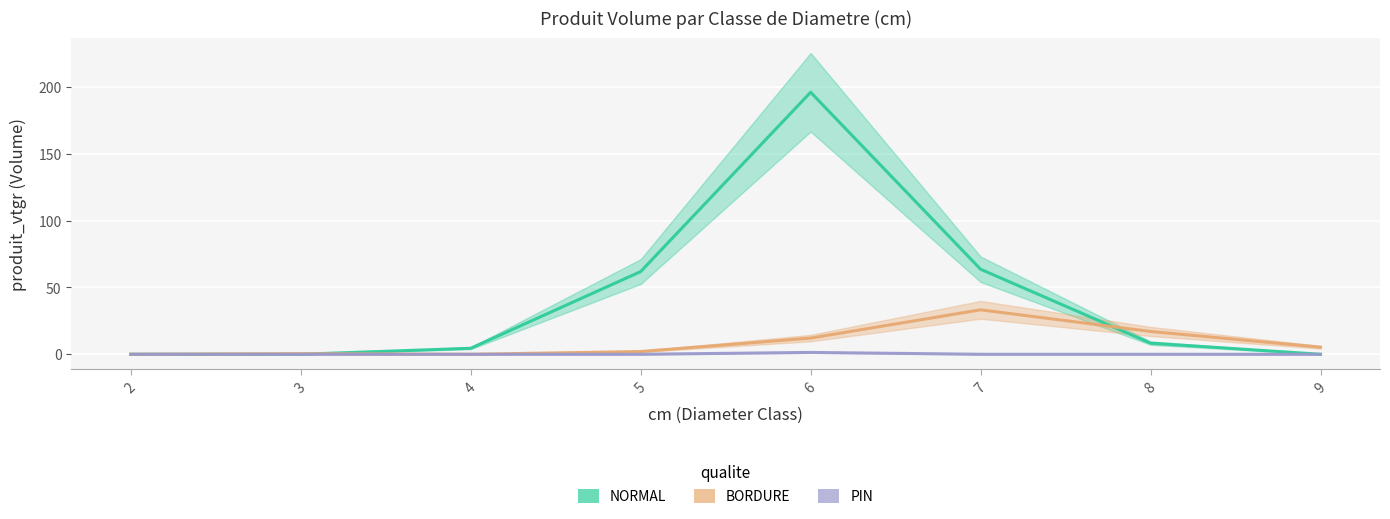

The PIN series shows 0.0 at 9. True or false?

True